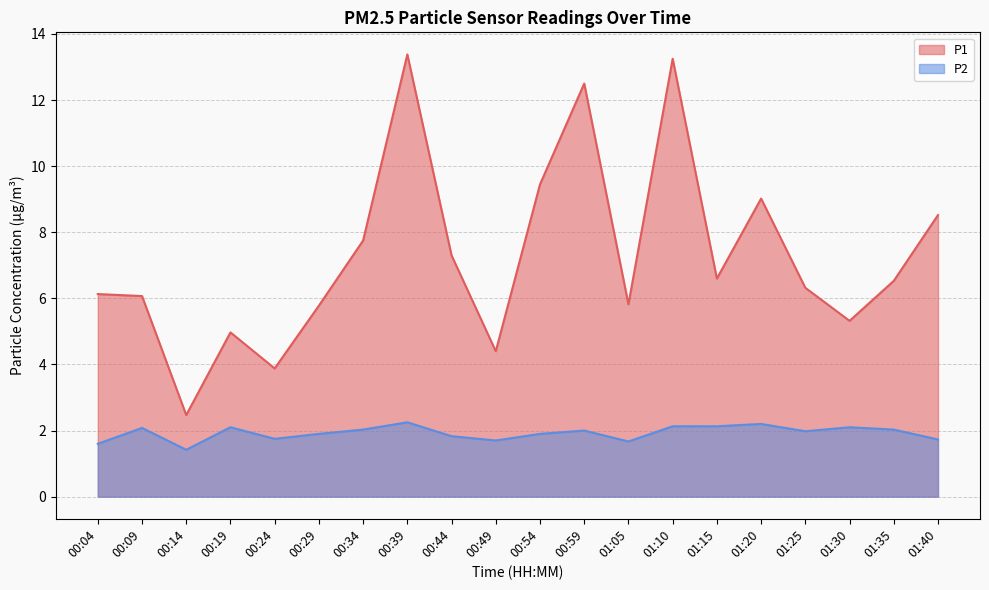

How many lines are shown in the chart?

2